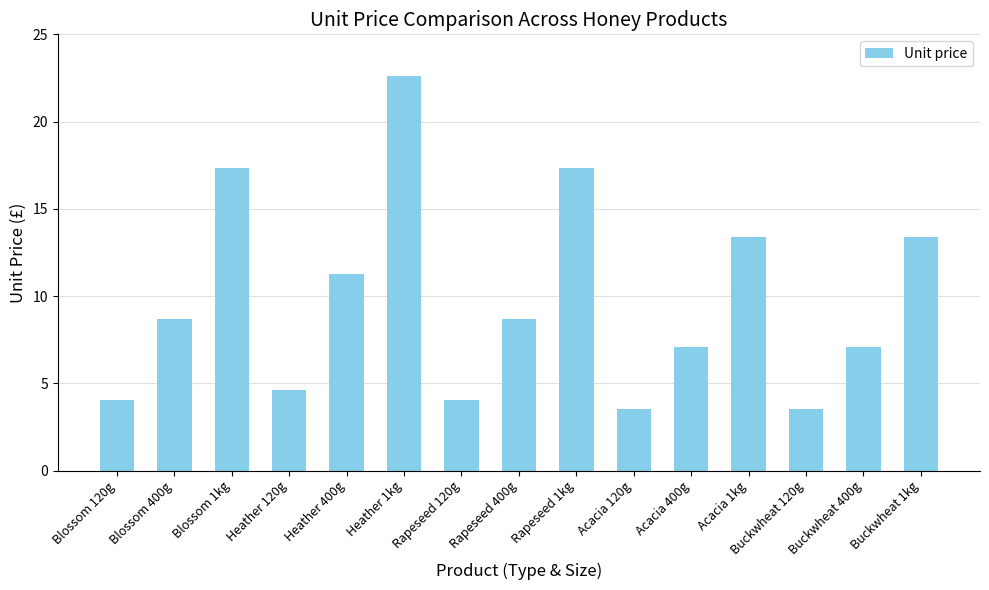

What is the sum of the values at Heather 120g and Rapeseed 120g?

8.7